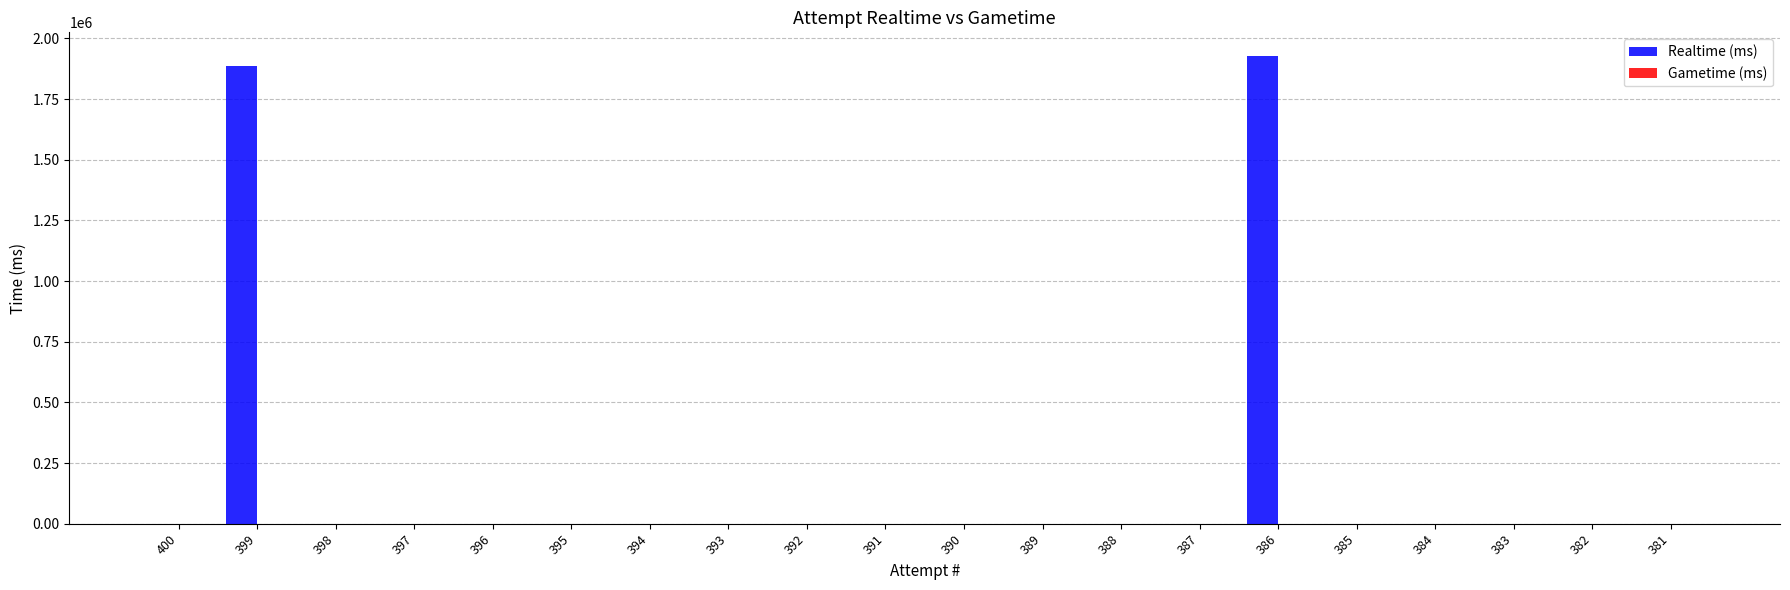

The value at 393 is 0. True or false?

True